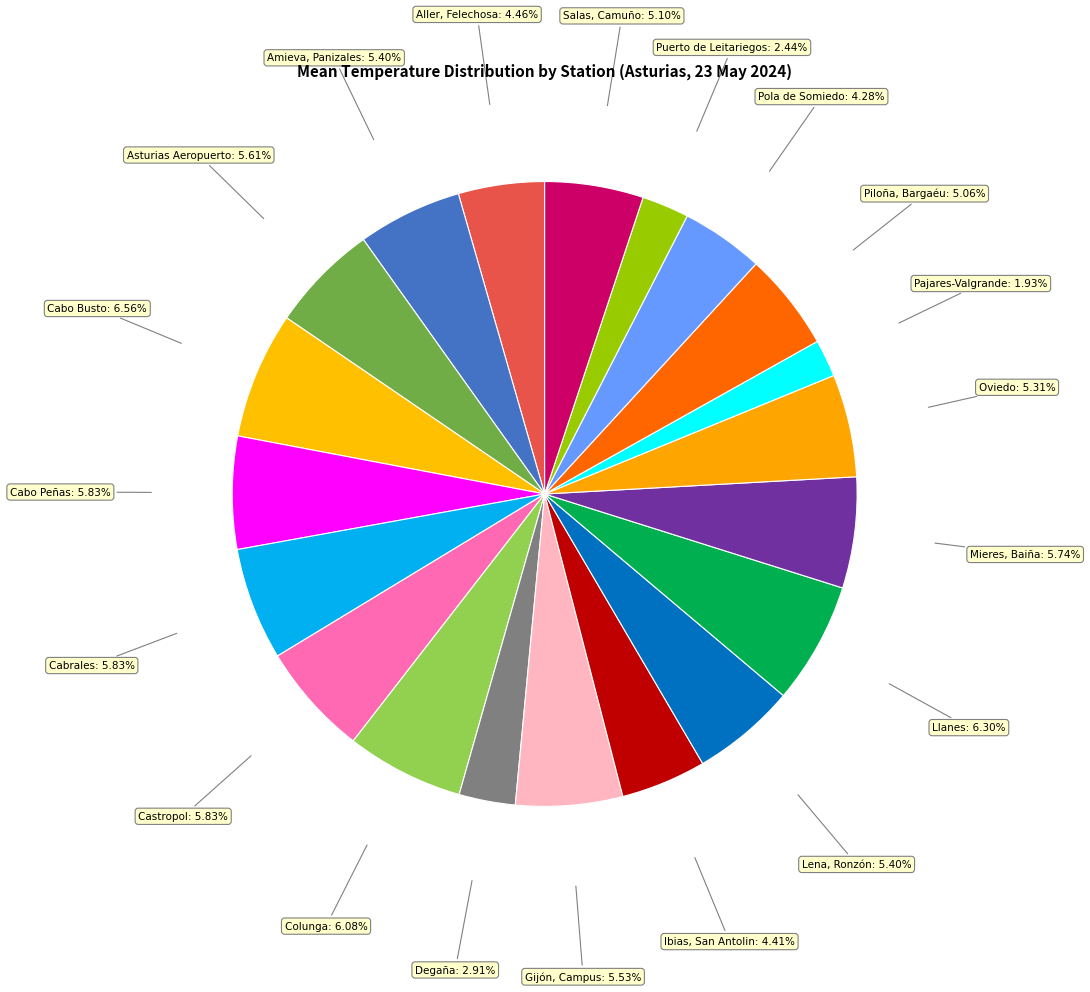

Count the number of slices in the pie.

20